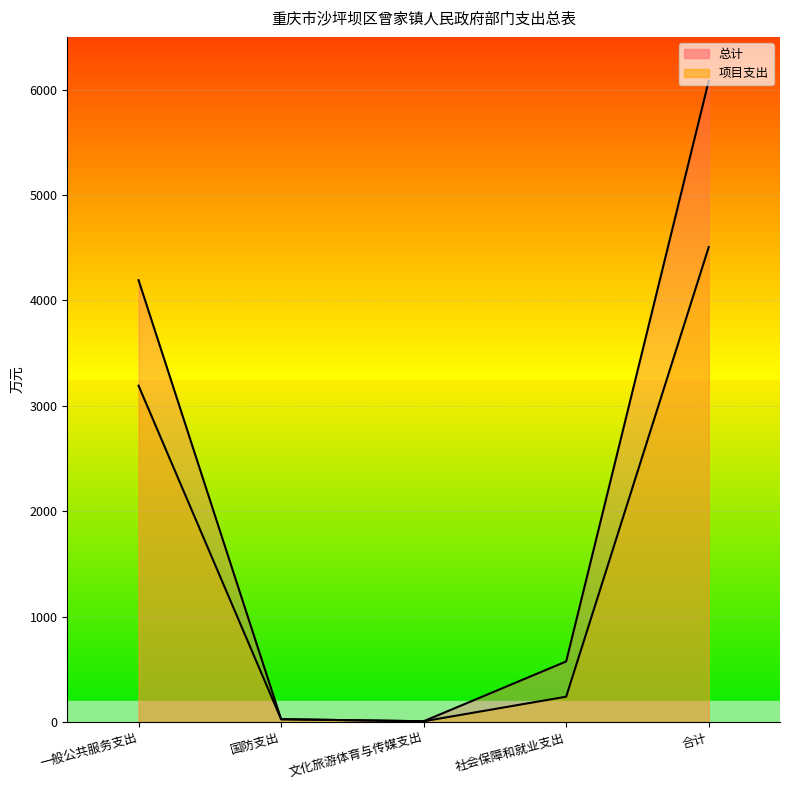

True or false: 项目支出 has more than 0 interior local peaks.

False